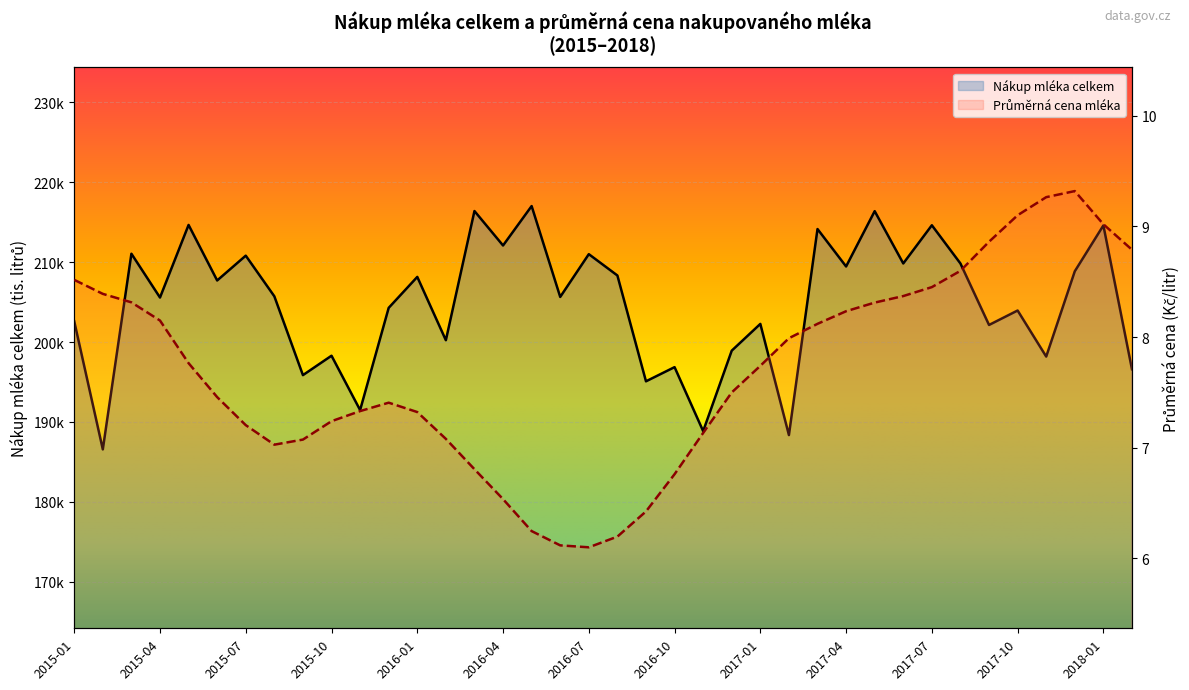

Which label corresponds to the largest value in the chart?

2016-05